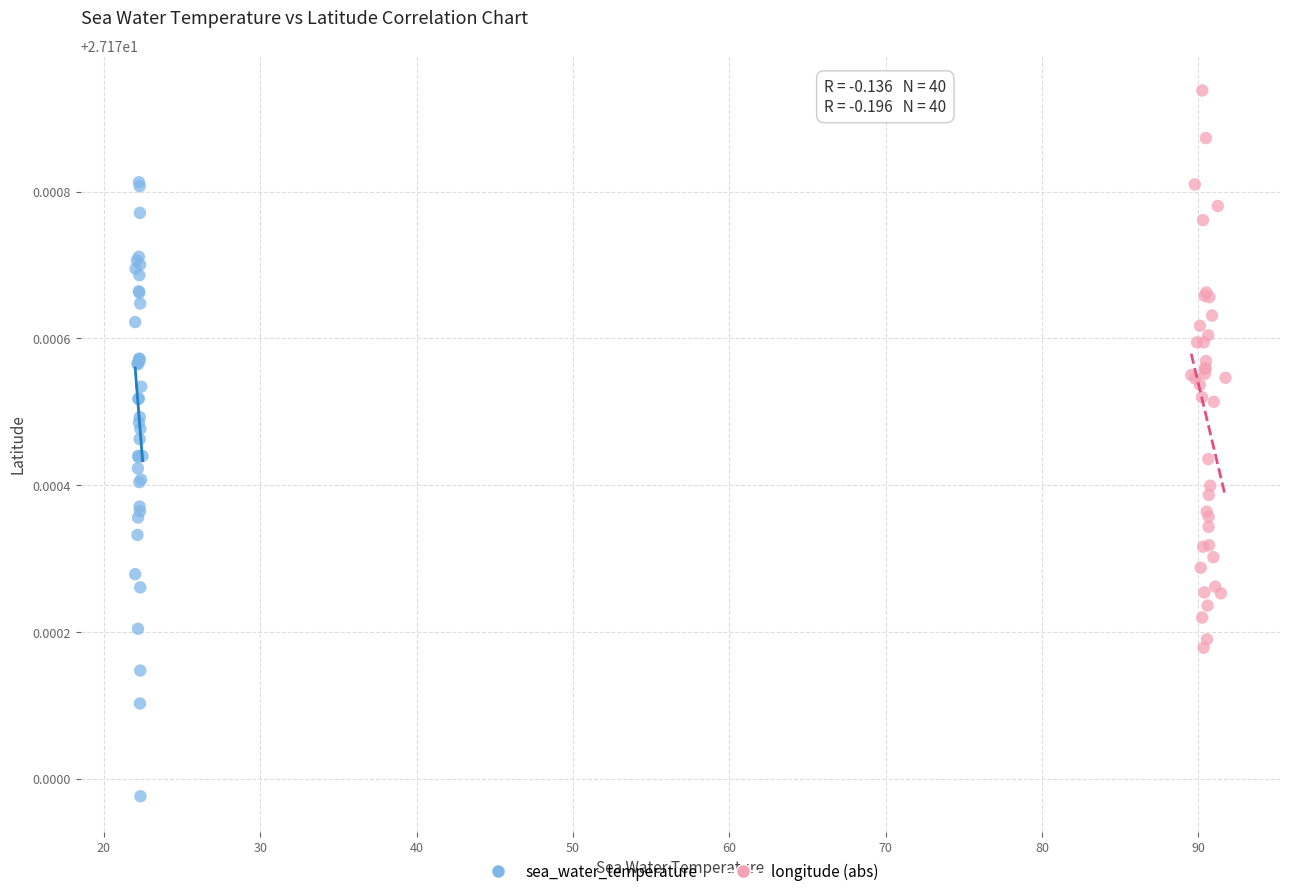

Which series reaches the minimum Y coordinate?

sea_water_temperature